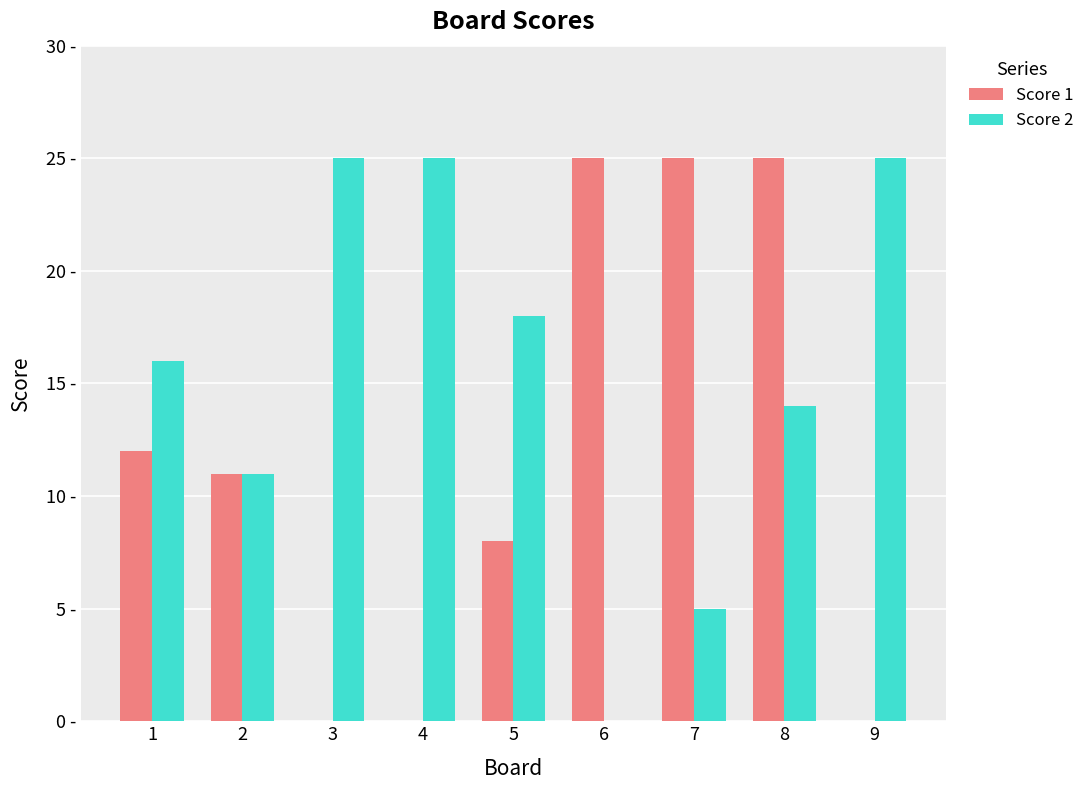

What is the difference between the maximum and minimum values in the Score 2 series?

25